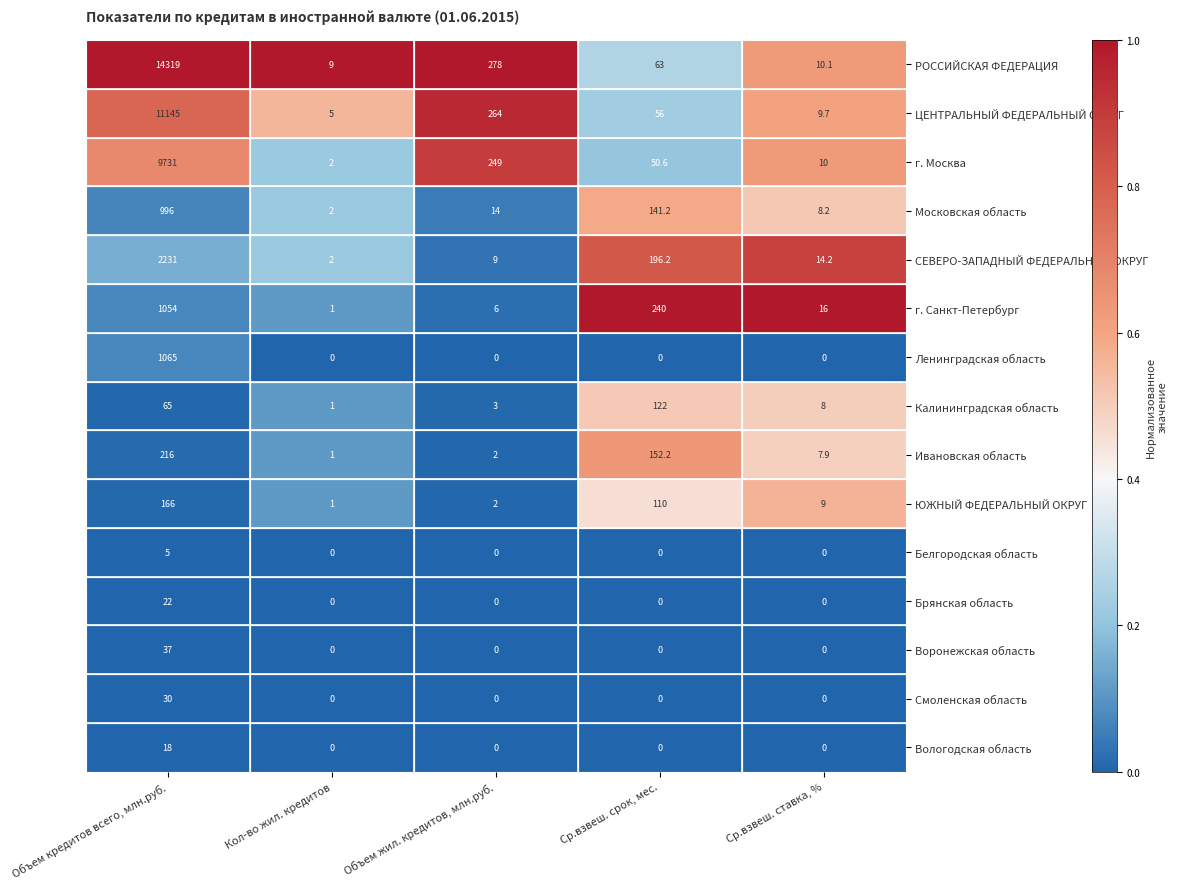

True or false: СЕВЕРО-ЗАПАДНЫЙ ФЕДЕРАЛЬНЫЙ ОКРУГ has a value of 90.1 at Ср.взвеш. срок, мес..

False